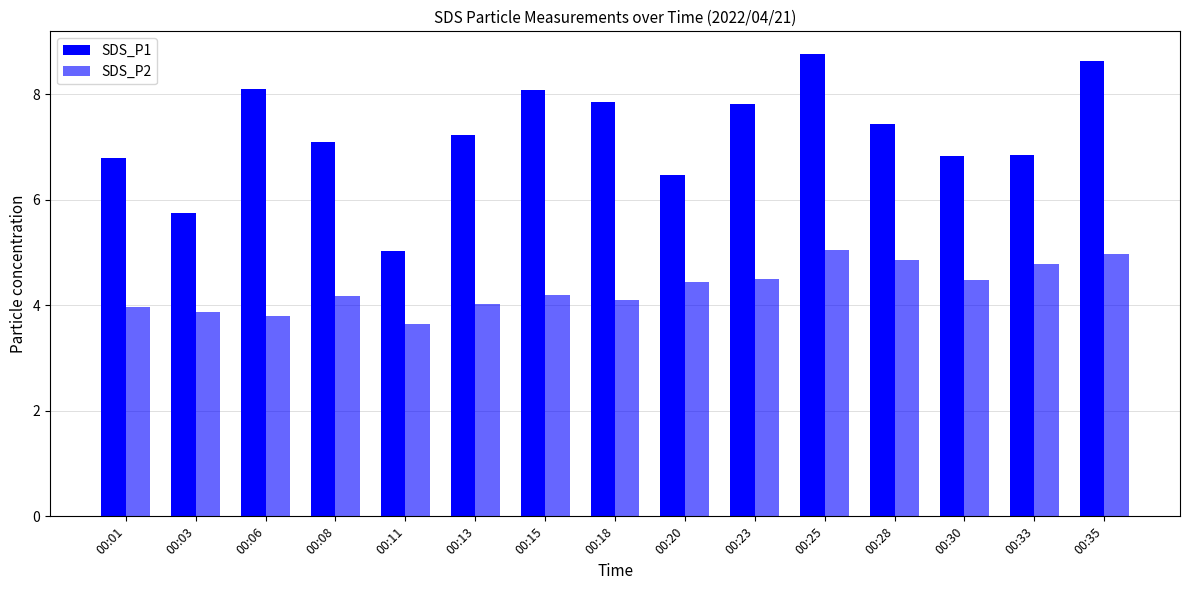

Is it true that SDS_P1 equals 5.0 at 00:11?

True